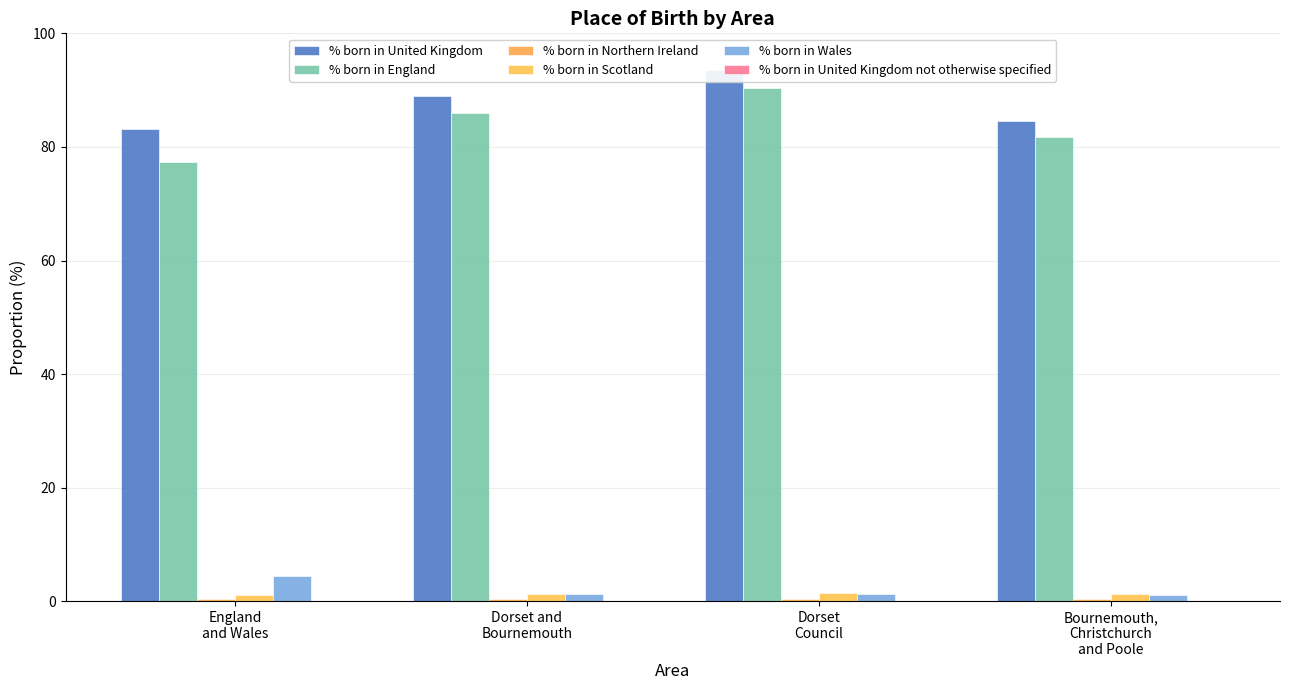

At which label does % born in United Kingdom reach its peak?

Dorset
Council